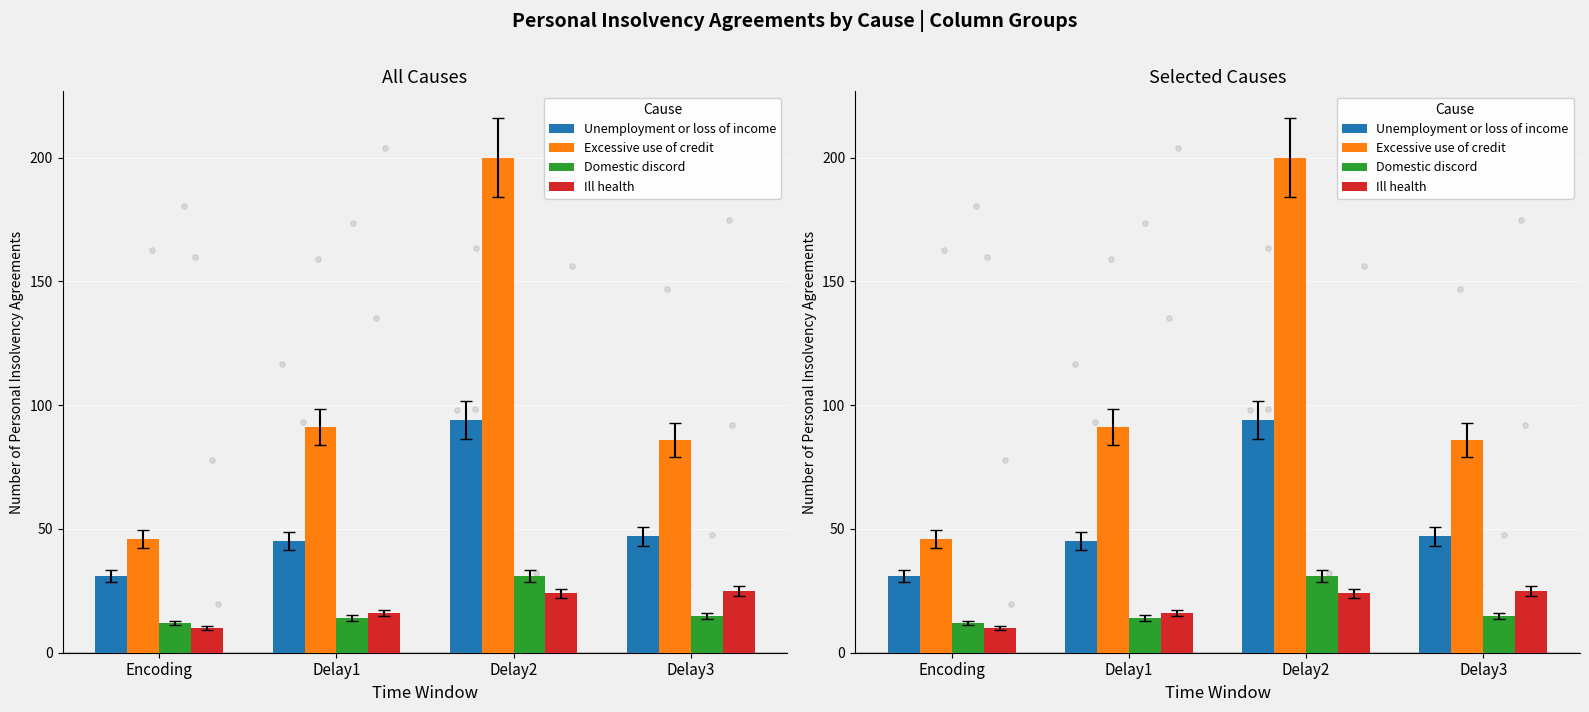

At how many categories does at least one series exceed 73?

3